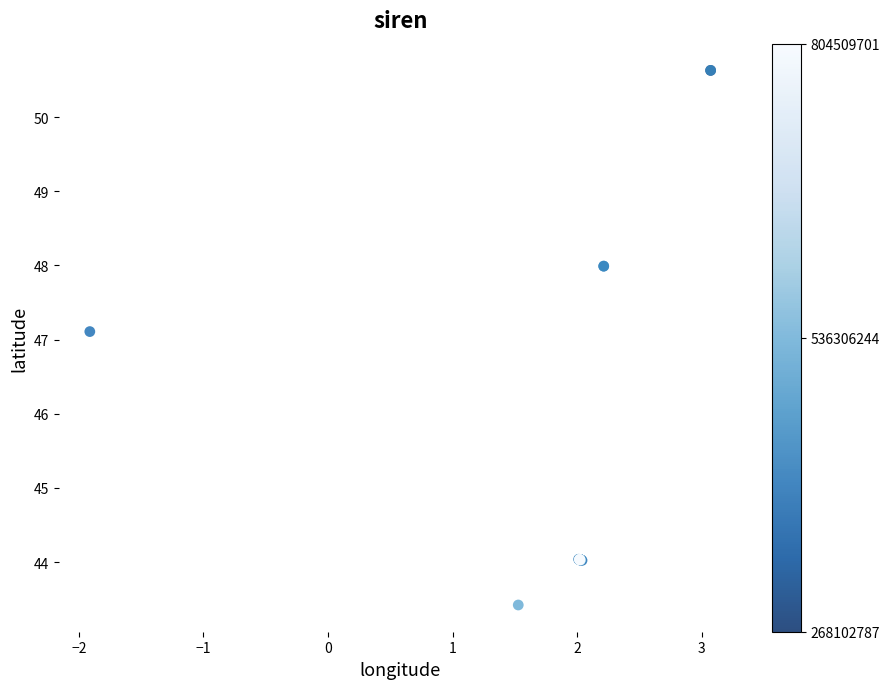

What Y value in the scatter plot is closest to 47?

47.1